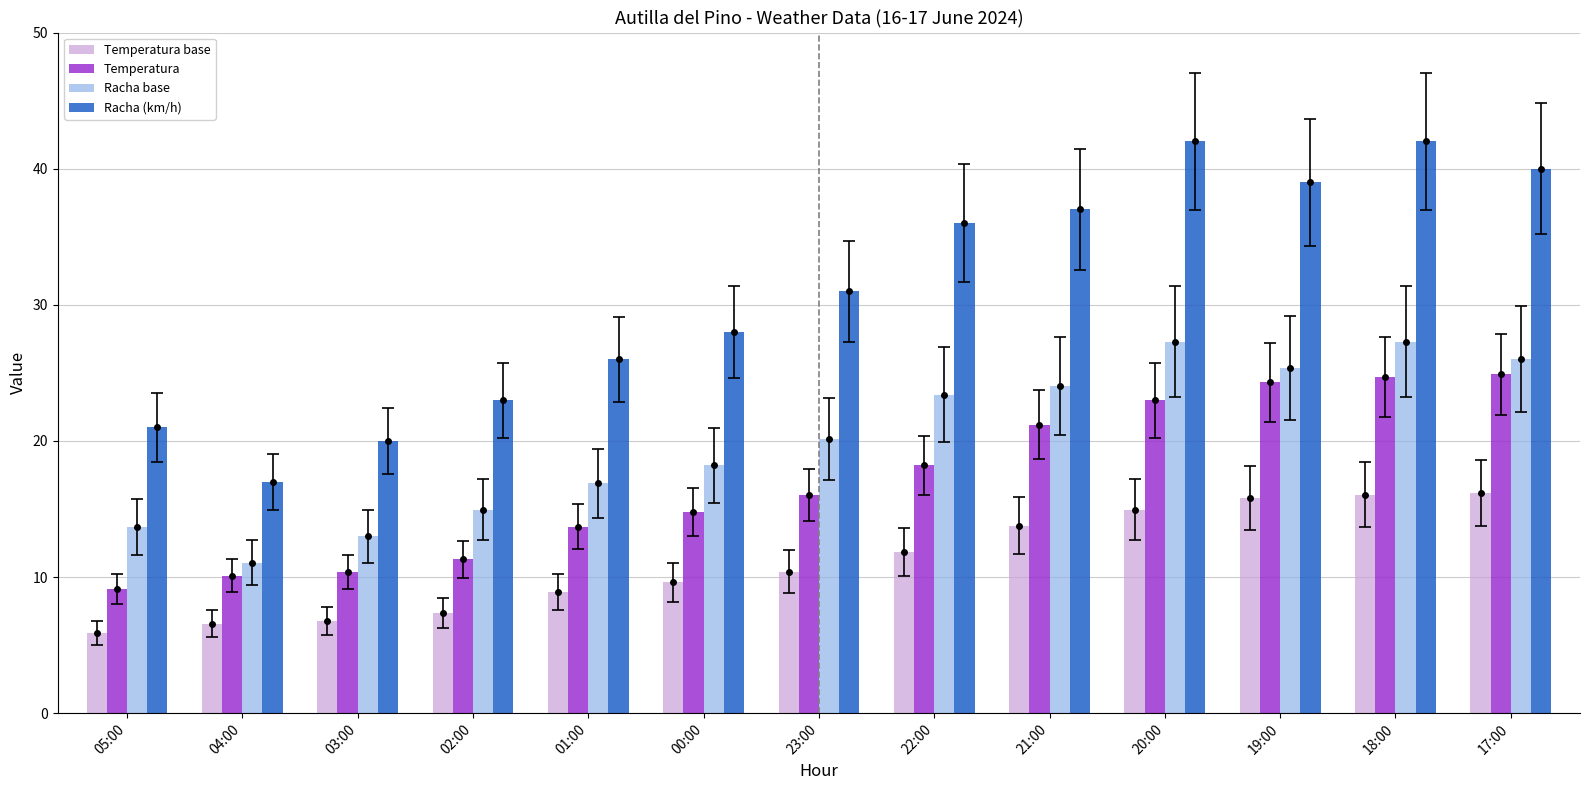

What is the total value across all series at 00:00?

70.6